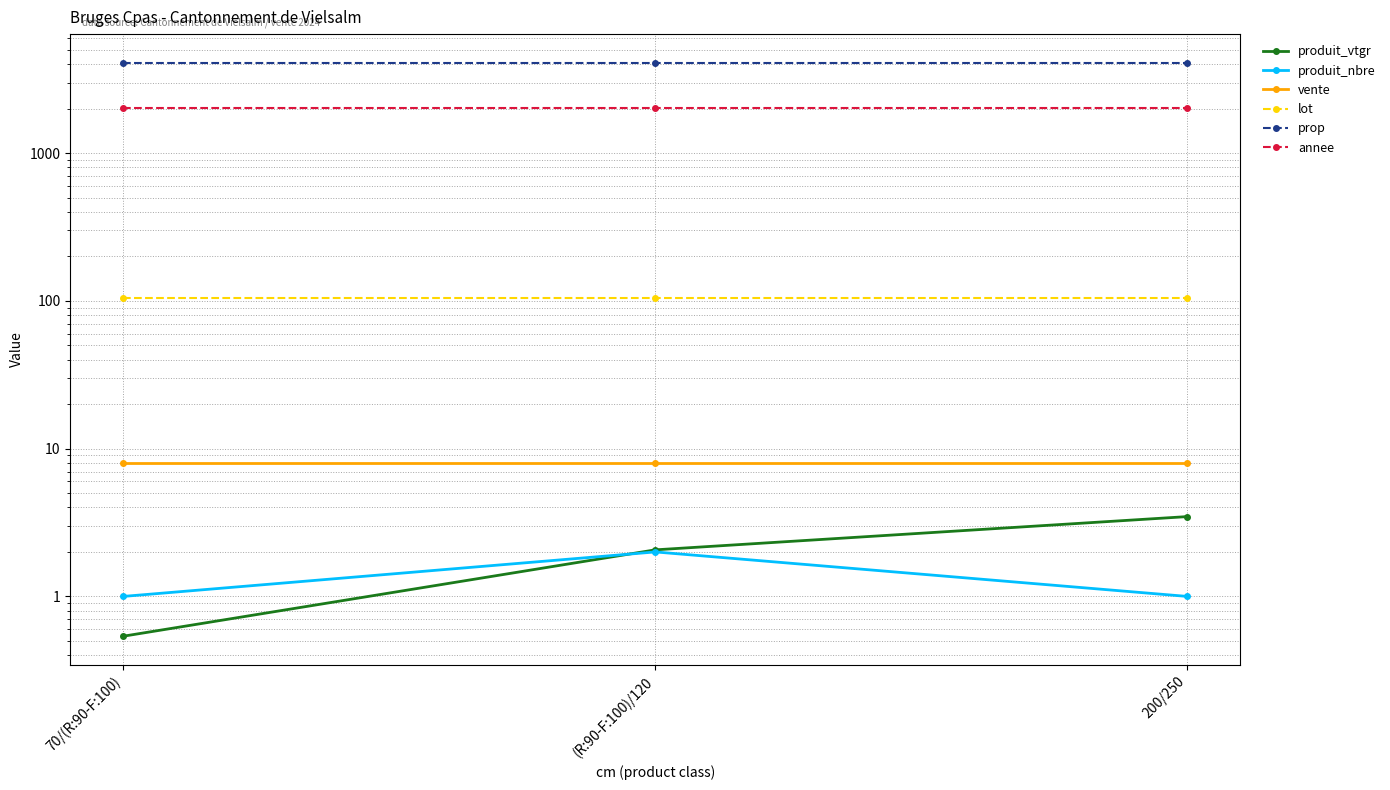

Reading left to right, transcribe all the data shown in this chart.

produit_vtgr: 70/(R:90-F:100)=0.5	(R:90-F:100)/120=2.1	200/250=3.5
produit_nbre: 70/(R:90-F:100)=1.0	(R:90-F:100)/120=2.0	200/250=1.0
vente: 70/(R:90-F:100)=8.0	(R:90-F:100)/120=8.0	200/250=8.0
lot: 70/(R:90-F:100)=105.0	(R:90-F:100)/120=105.0	200/250=105.0
prop: 70/(R:90-F:100)=4088.0	(R:90-F:100)/120=4088.0	200/250=4088.0
annee: 70/(R:90-F:100)=2024.0	(R:90-F:100)/120=2024.0	200/250=2024.0